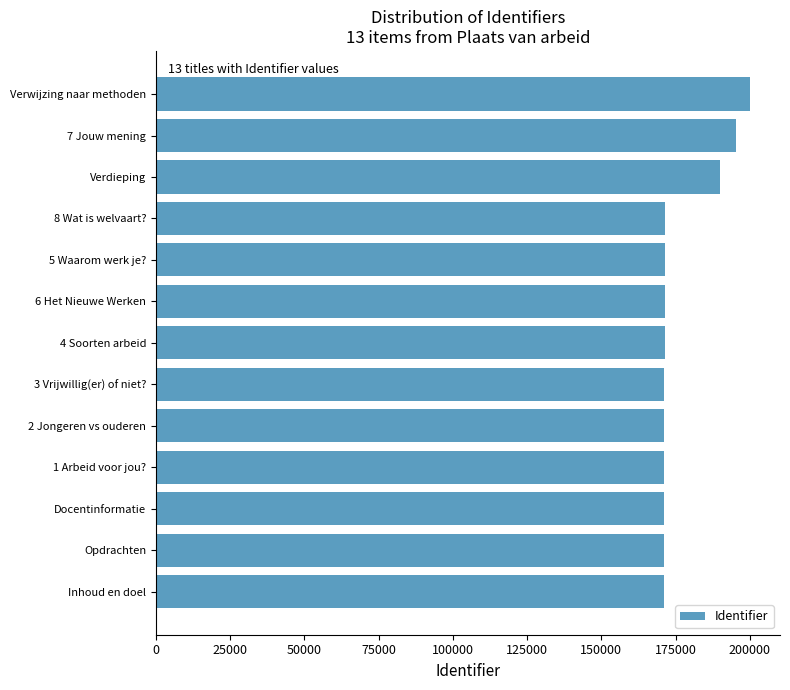

What is the average value?

176804